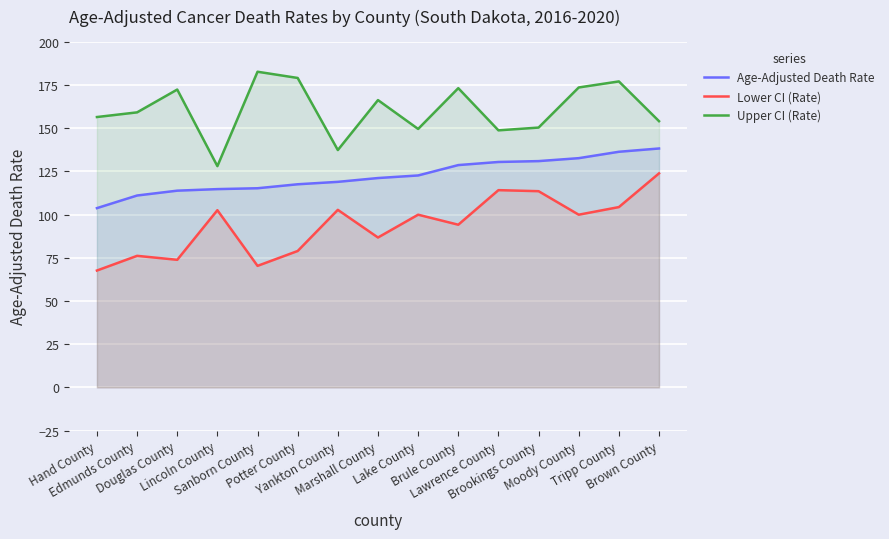

At which category is the sum across all series the highest?

Tripp County